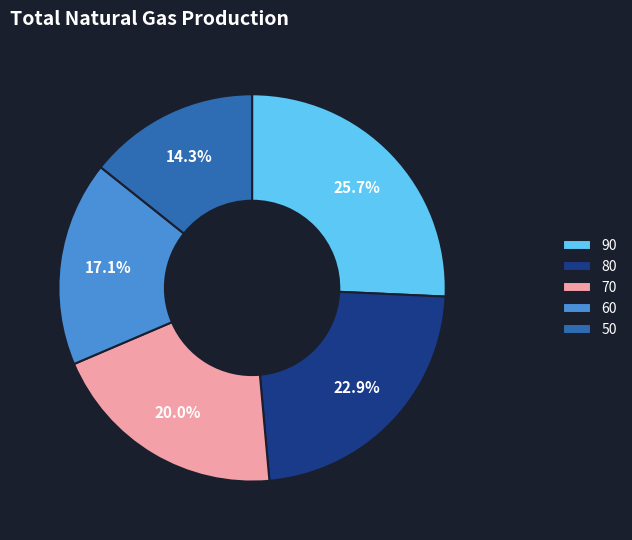

To the nearest percent, what is the average slice percentage?

20%